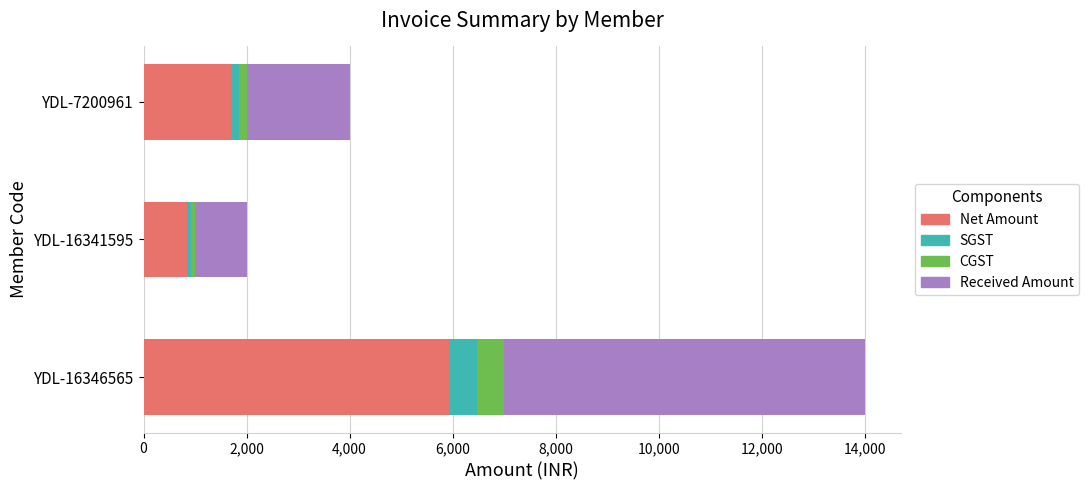

True or false: Net Amount has a value of 2894.8 at YDL-7200961.

False